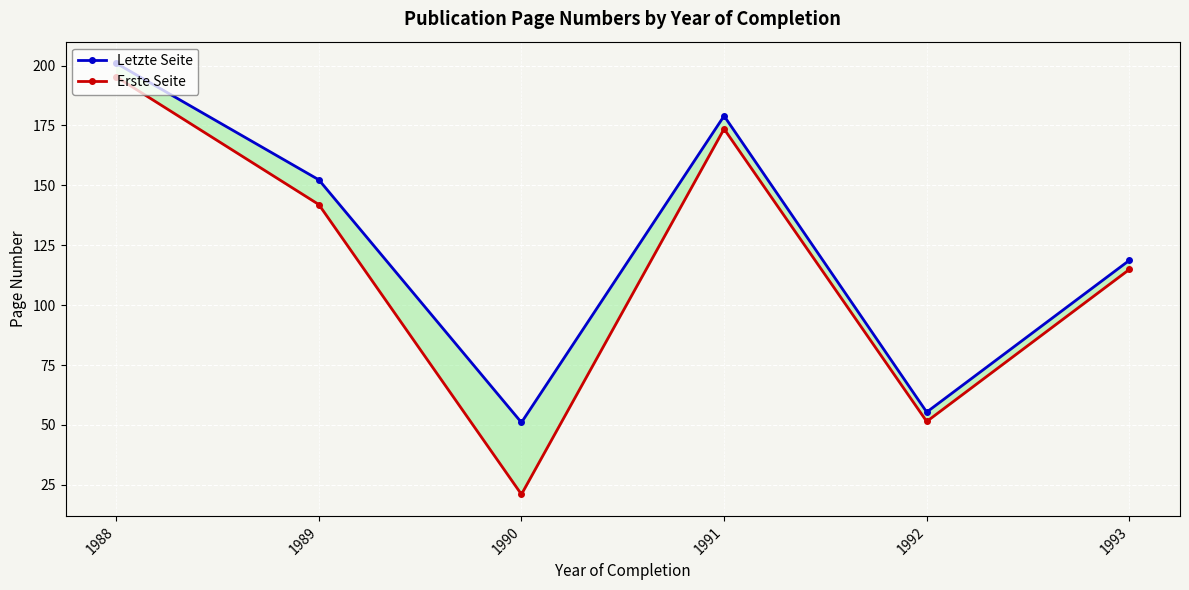

Where is the first local maximum for Letzte Seite?

1991